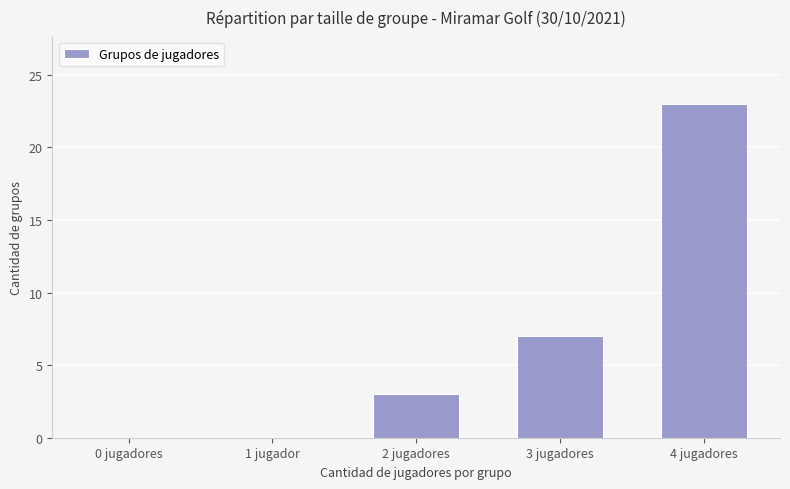

Which label corresponds to the largest value in the chart?

4 jugadores